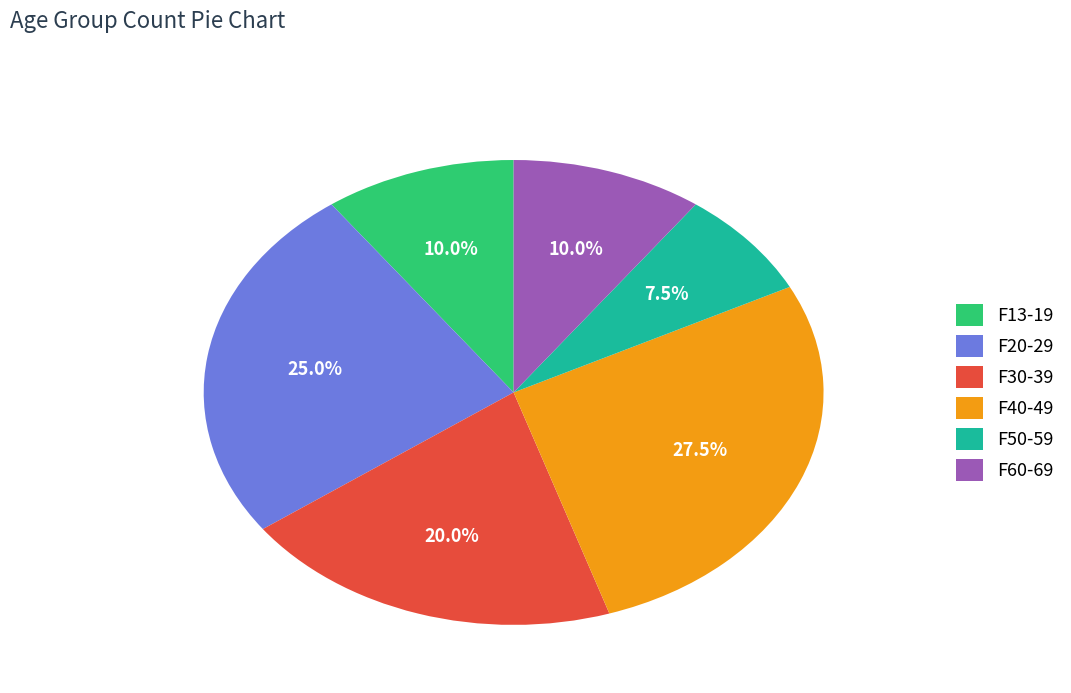

What is the ratio of the value at F13-19 to the value at F40-49?

0.4